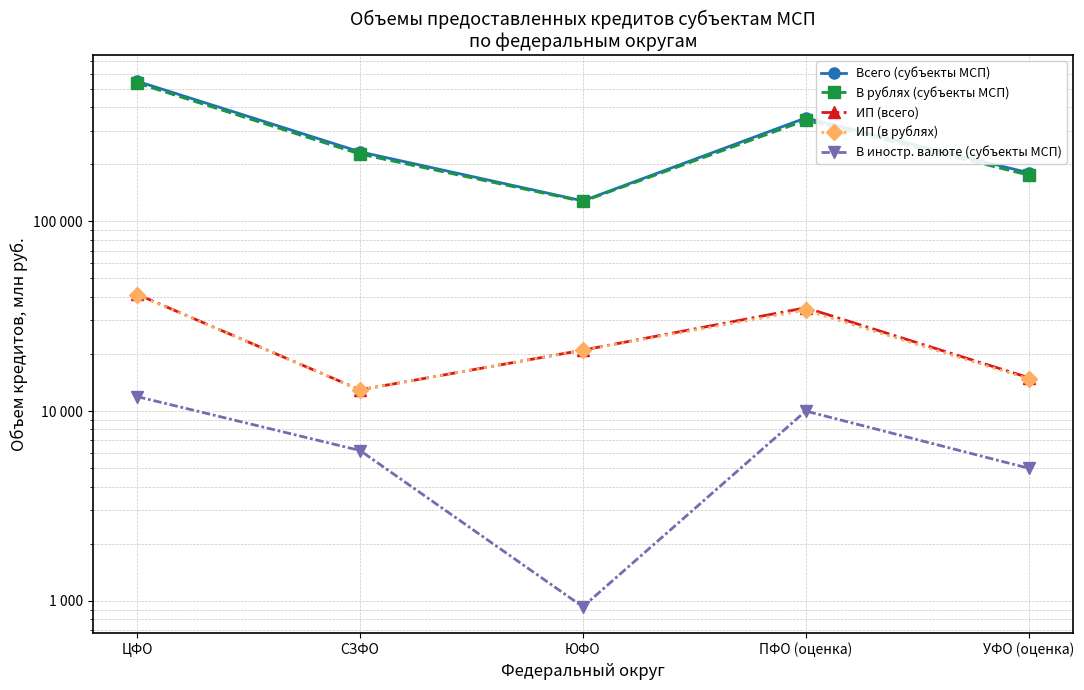

Where does the В иностр. валюте (субъекты МСП) series first go above 6196?

ЦФО